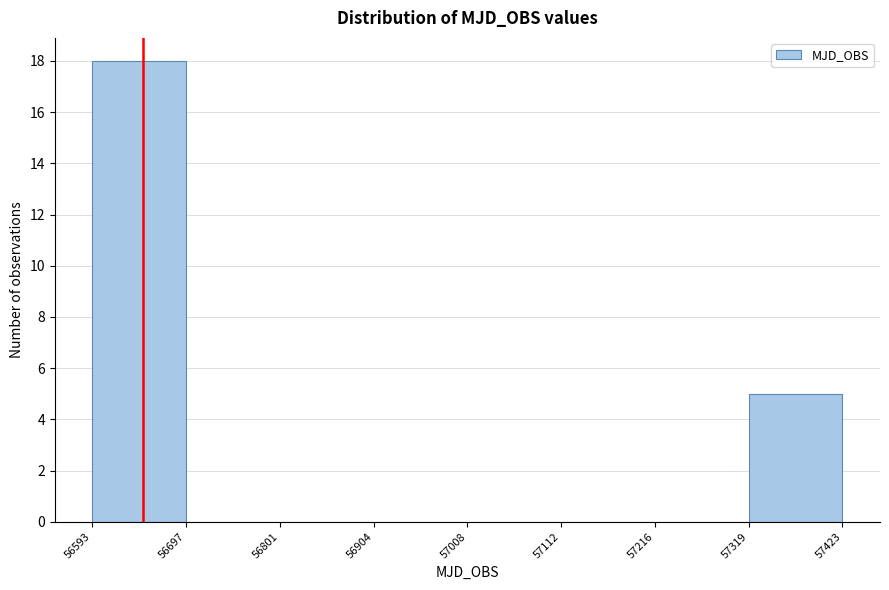

Reading left to right, list every bar in this chart as the range it spans on the x-axis followed by its height. The values are not printed on the chart, so give them approximately, as read against the axis.

56593 to 56697: 18
56697 to 56801: 0
56801 to 56904: 0
56904 to 57008: 0
57008 to 57112: 0
57112 to 57216: 0
57216 to 57319: 0
57319 to 57423: 5